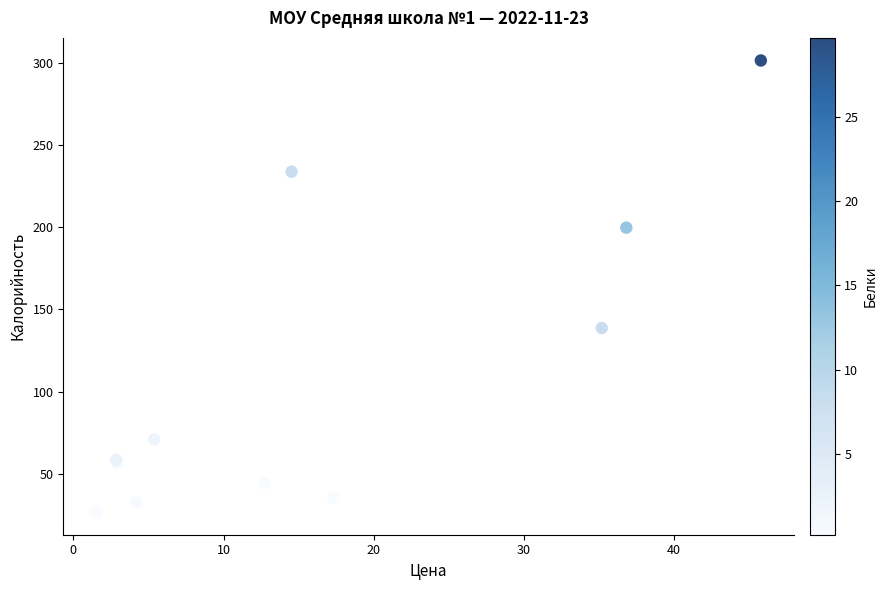

What Y value in the scatter plot is closest to 164?

138.7